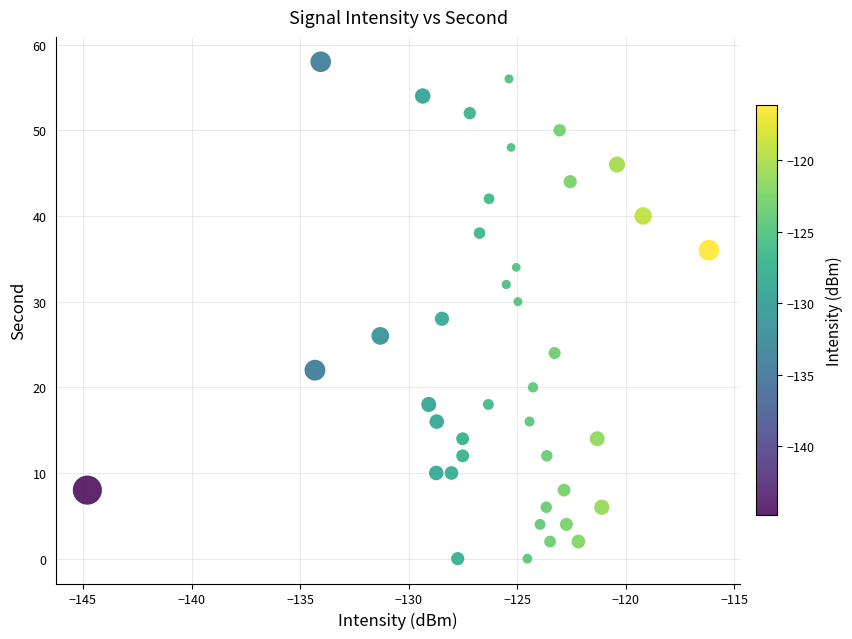

What is the range of Y values (max minus min)?

58